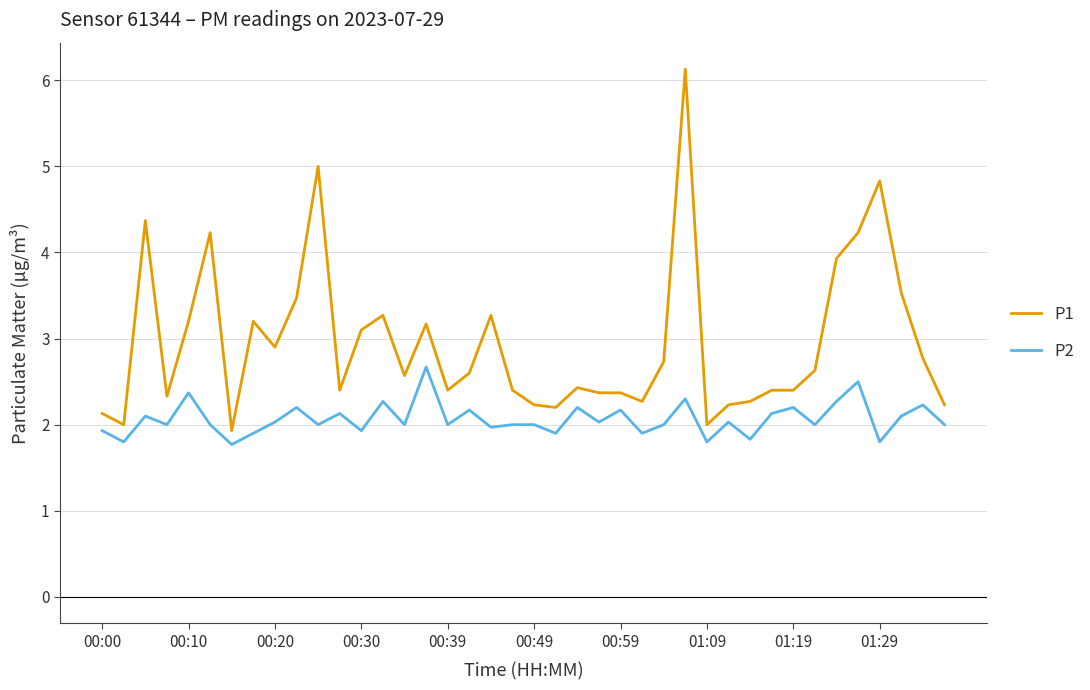

Which series has the largest range (max minus min)?

P1